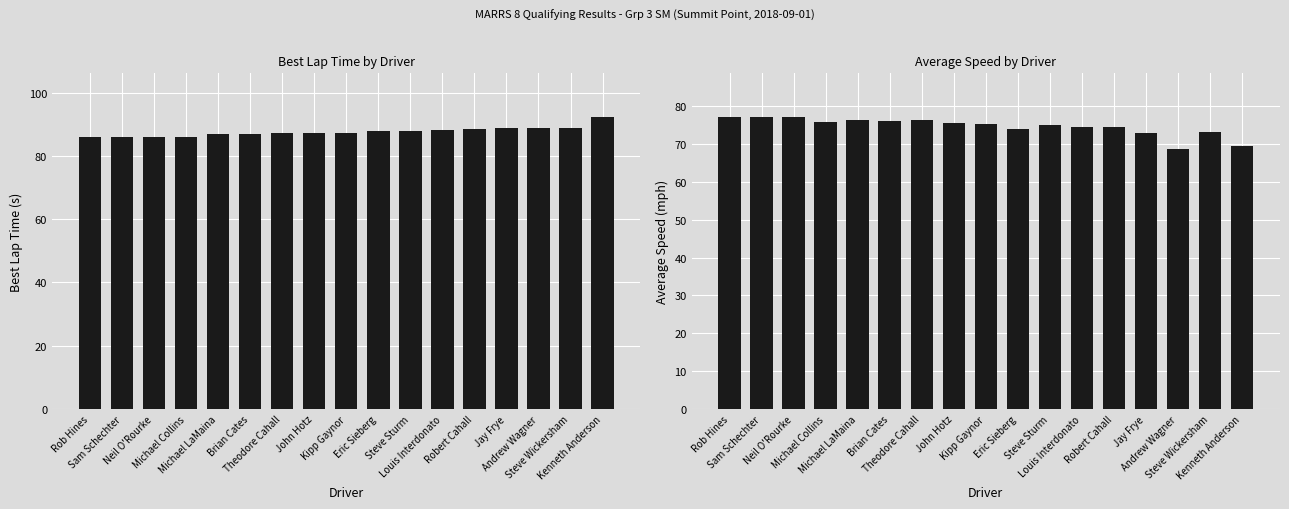

Where does the Best Lap time series first go above 87?

Brian Cates